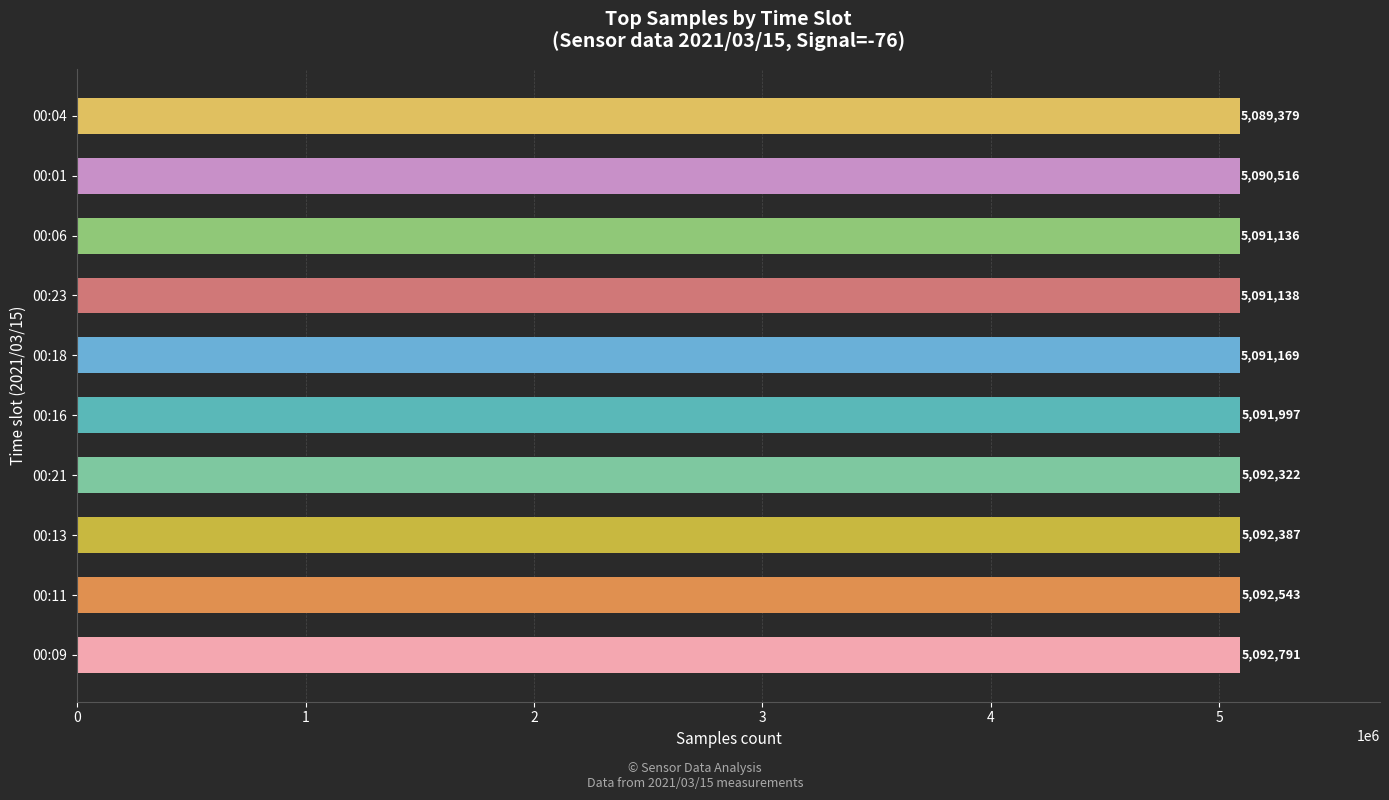

List the labels in order of value, largest first.

00:09, 00:11, 00:13, 00:21, 00:16, 00:18, 00:23, 00:06, 00:01, 00:04